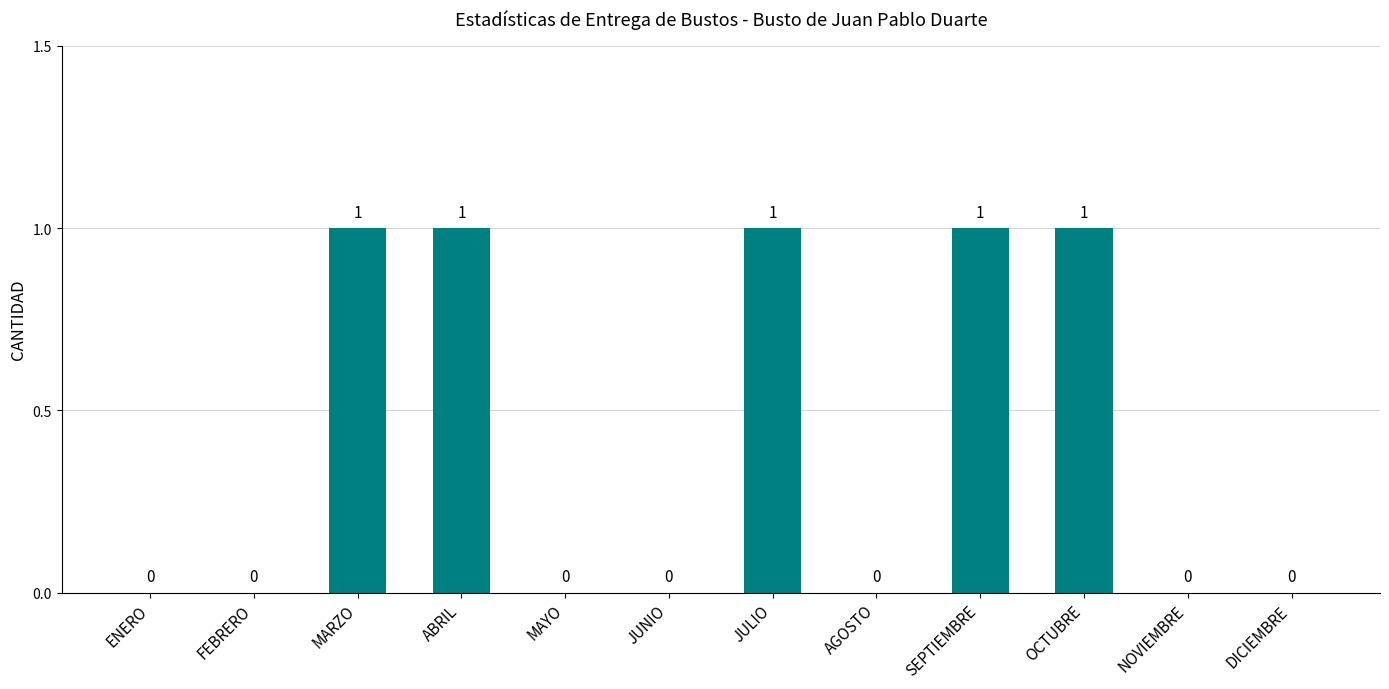

Approximately how many times larger is the value at OCTUBRE compared to SEPTIEMBRE?

1.0